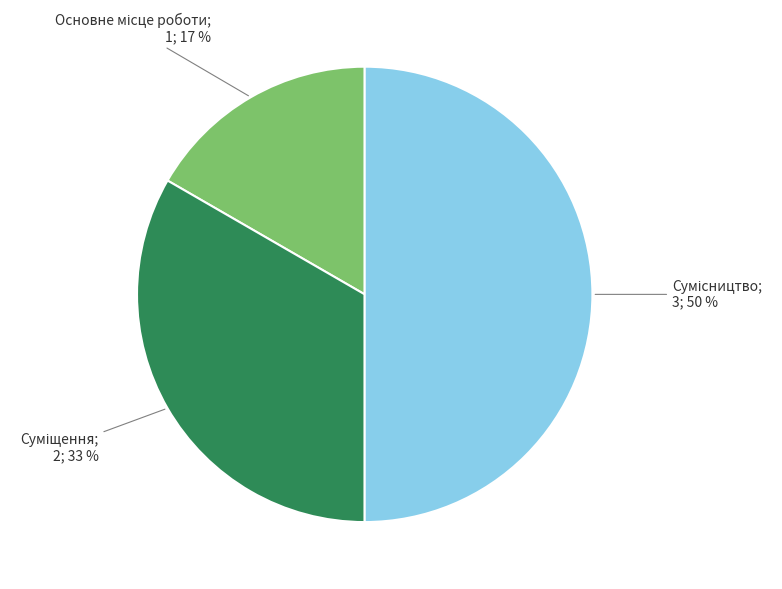

To the nearest percent, what is the average slice percentage?

33%